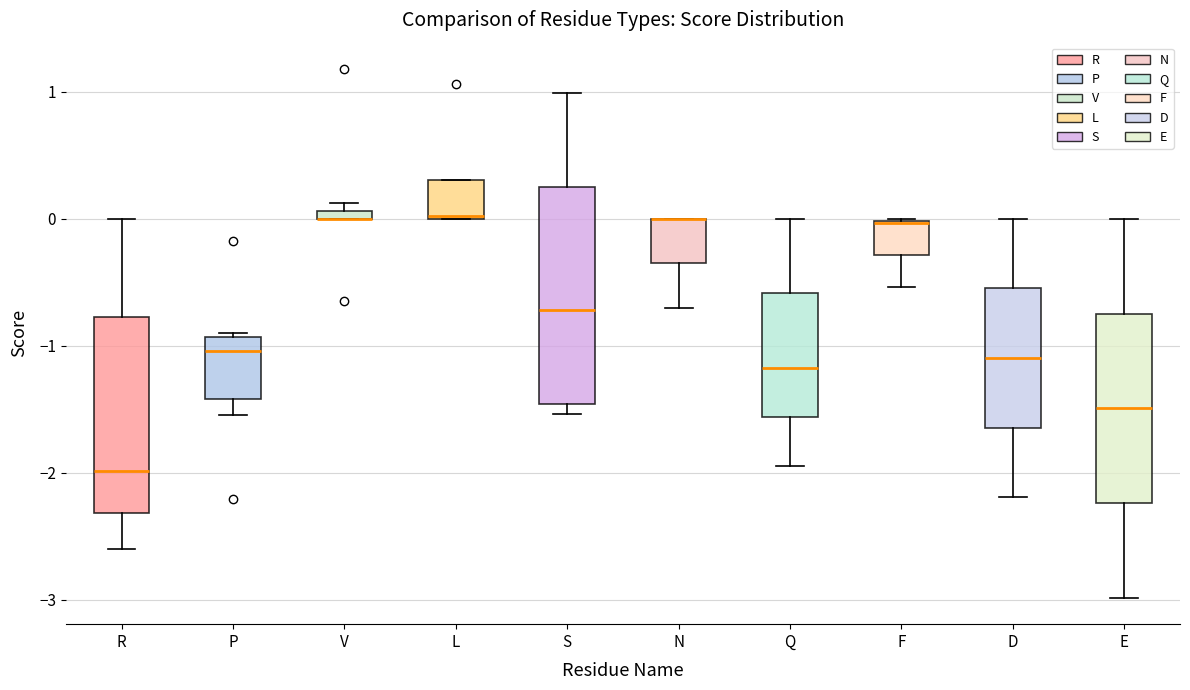

Where is the lower edge of the box for P on the y-axis? The values are not printed on the chart, so give them approximately, as read against the axis.

-1.4